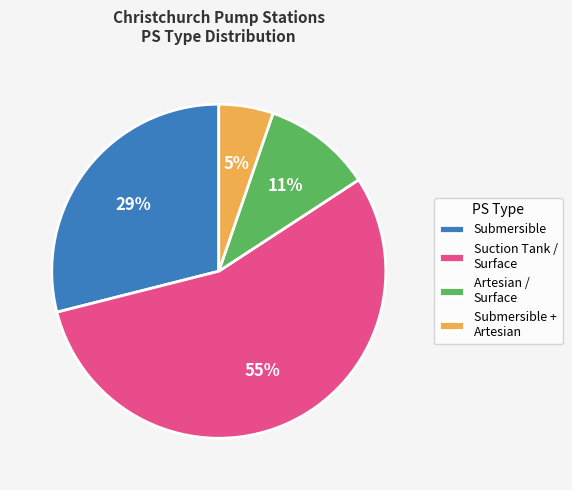

To the nearest percent, what percentage of the pie is Submersible + Artesian?

5%